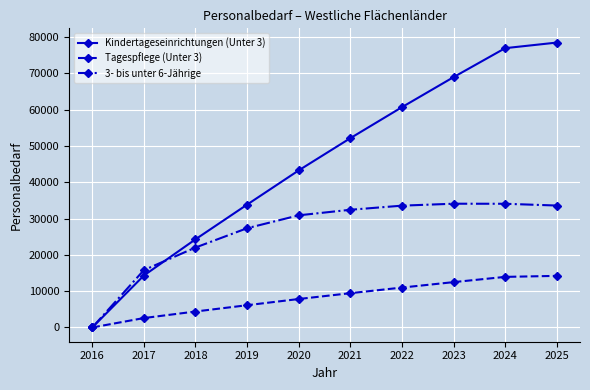

Is the value of Kindertageseinrichtungen (Unter 3) at 2023 greater than the value of 3- bis unter 6-Jährige at 2022?

Yes